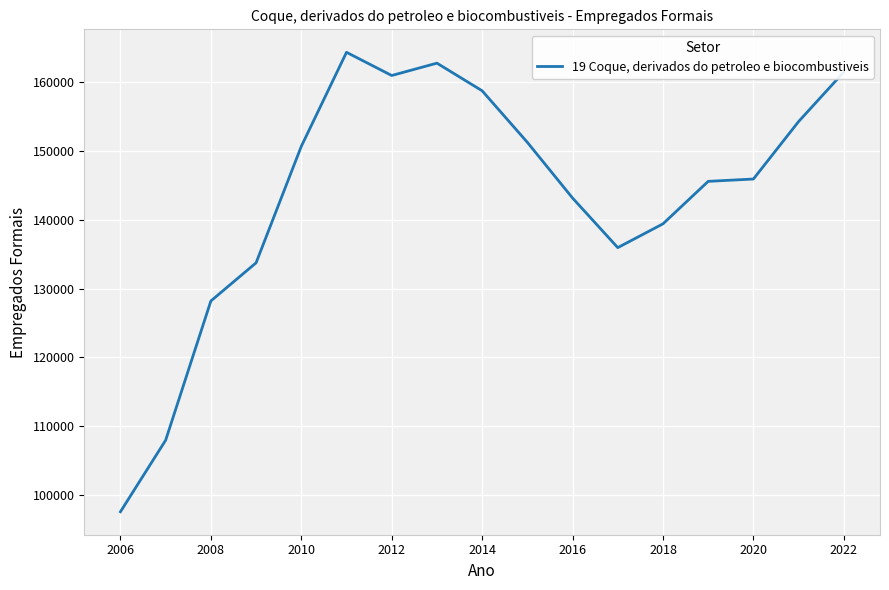

What is the difference between the maximum and minimum values?

66821